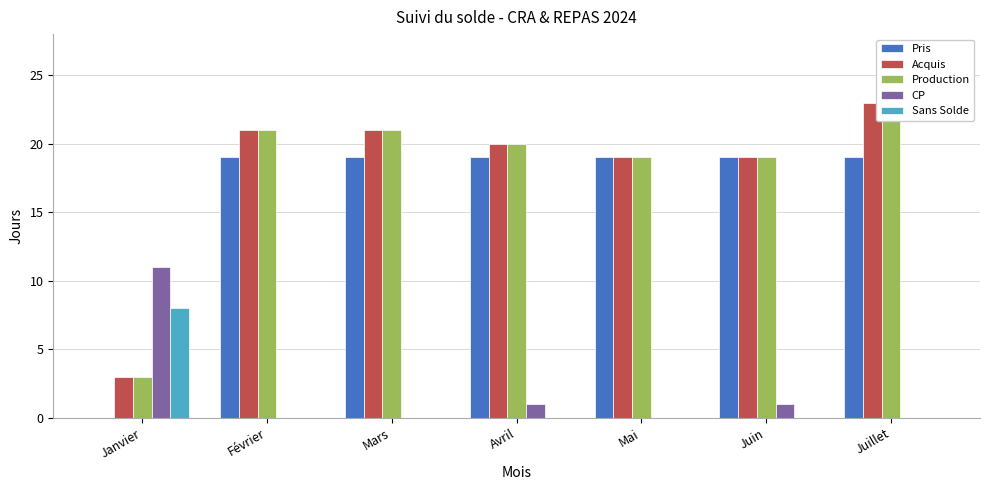

Reading left to right, what are all the values shown in this chart?

Pris: Janvier=0	Février=19	Mars=19	Avril=19	Mai=19	Juin=19	Juillet=19
Acquis: Janvier=3	Février=21	Mars=21	Avril=20	Mai=19	Juin=19	Juillet=23
Production: Janvier=3	Février=21	Mars=21	Avril=20	Mai=19	Juin=19	Juillet=23
CP: Janvier=11	Février=0	Mars=0	Avril=1	Mai=0	Juin=1	Juillet=0
Sans Solde: Janvier=8	Février=0	Mars=0	Avril=0	Mai=0	Juin=0	Juillet=0